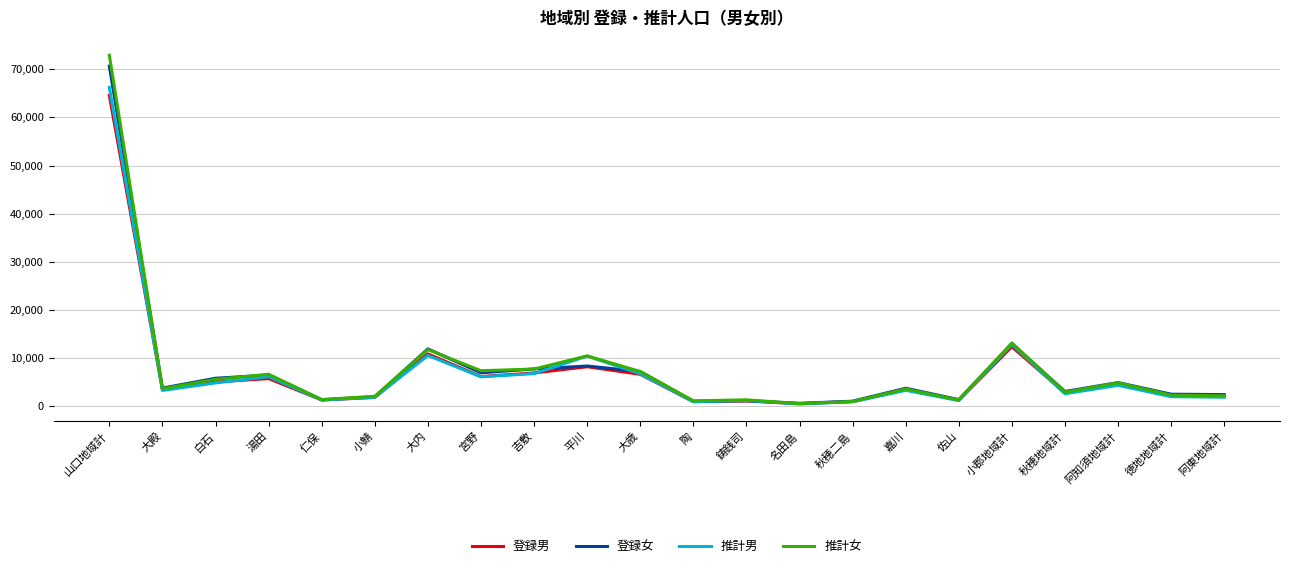

Rank the series by their maximum value, from lowest to highest.

登録男, 推計男, 登録女, 推計女